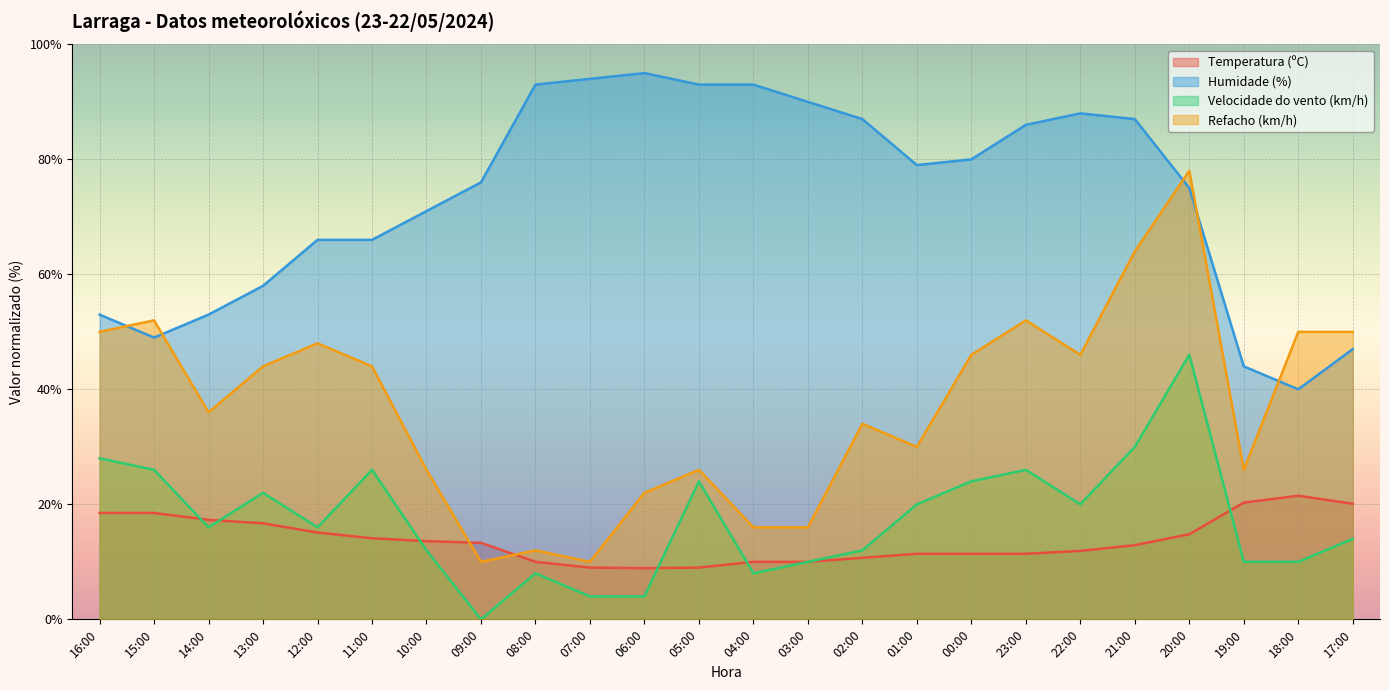

True or false: Velocidade do vento (km/h) has a value of 26.0 at 23:00.

True